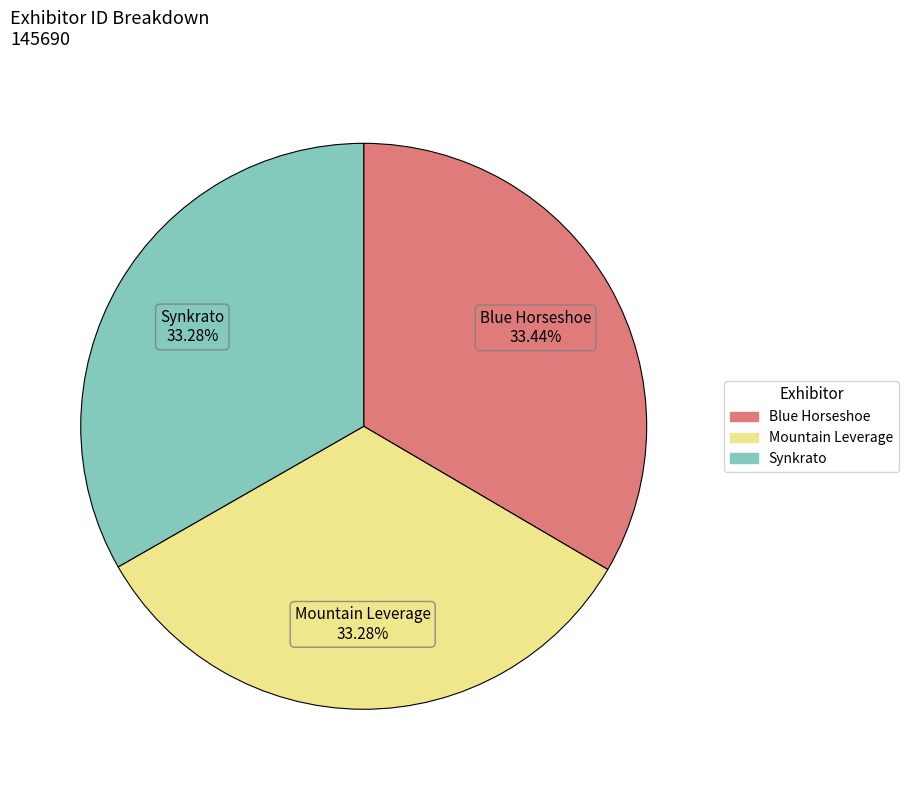

Does Synkrato account for over 50% of the chart?

No